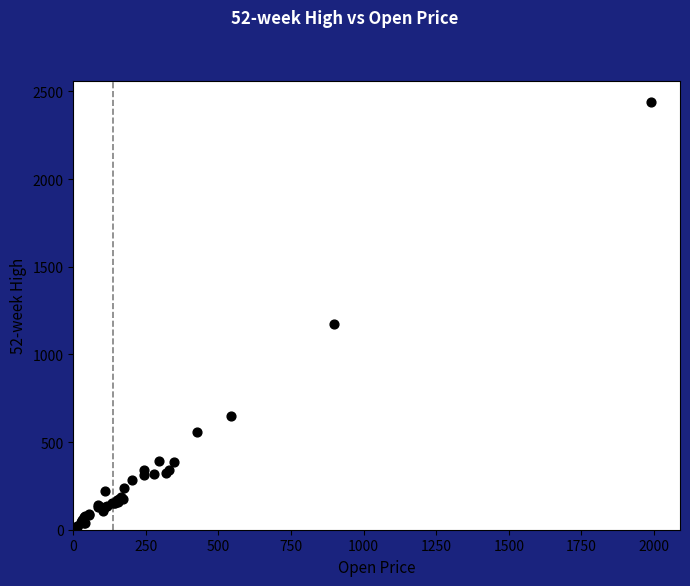

What Y value in the scatter plot is closest to 1224?

1173.0